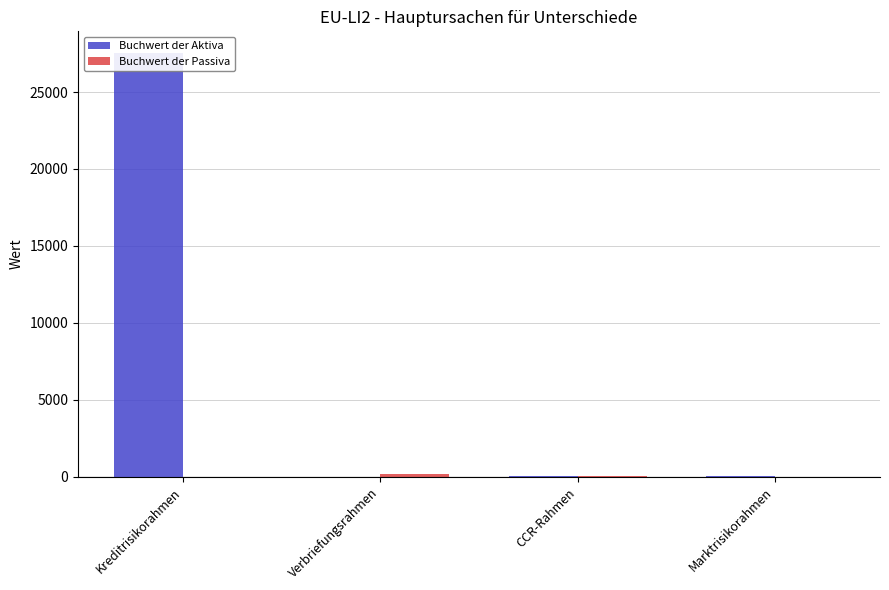

Is it true that Buchwert der Passiva equals -50.0 at Kreditrisikorahmen?

False